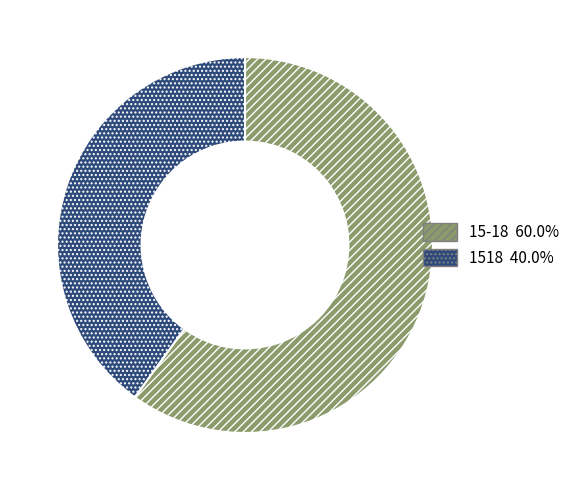

Does any single category account for the majority?

Yes